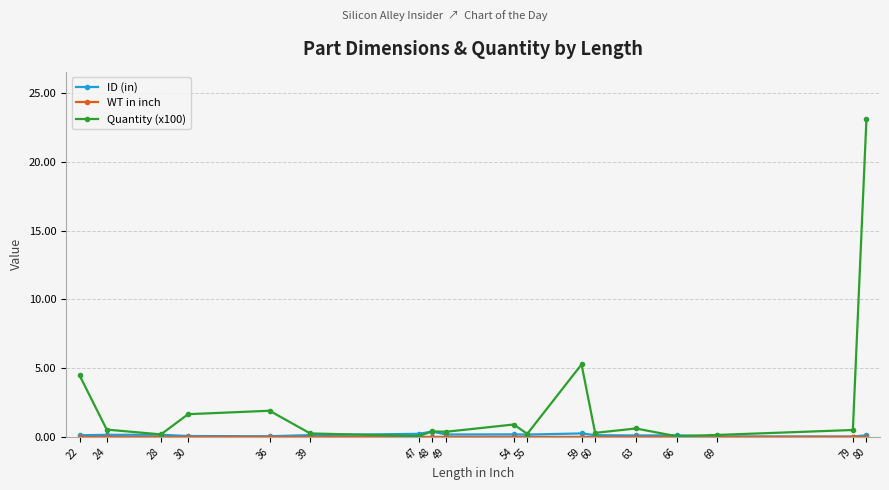

Which series has the largest total across all categories?

Quantity (x100)